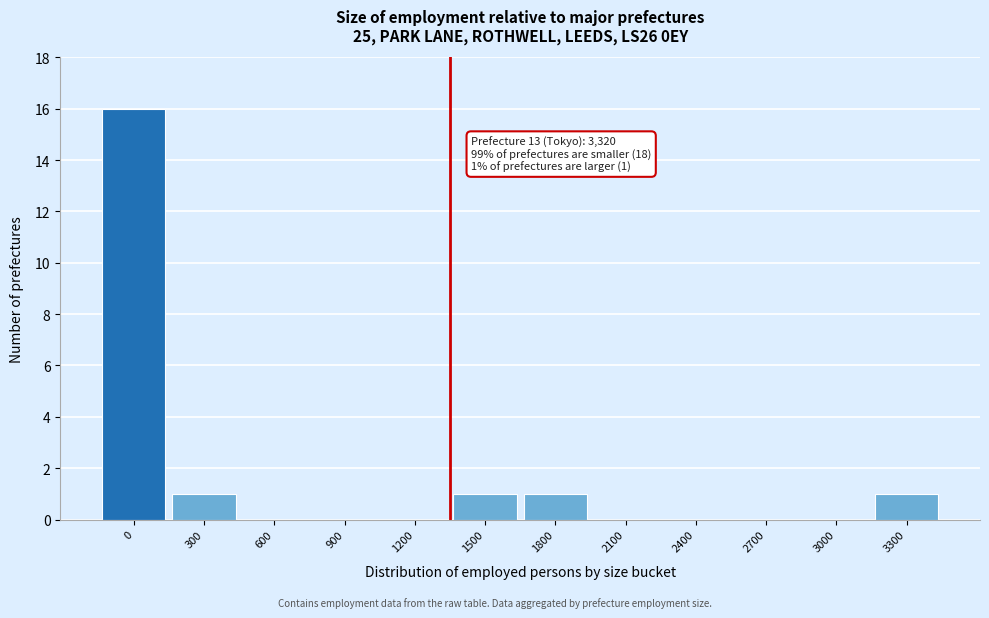

Reading right to left, transcribe all the data shown in this chart.

3300=1	3000=0	2700=0	2400=0	2100=0	1800=1	1500=1	1200=0	900=0	600=0	300=1	0=16